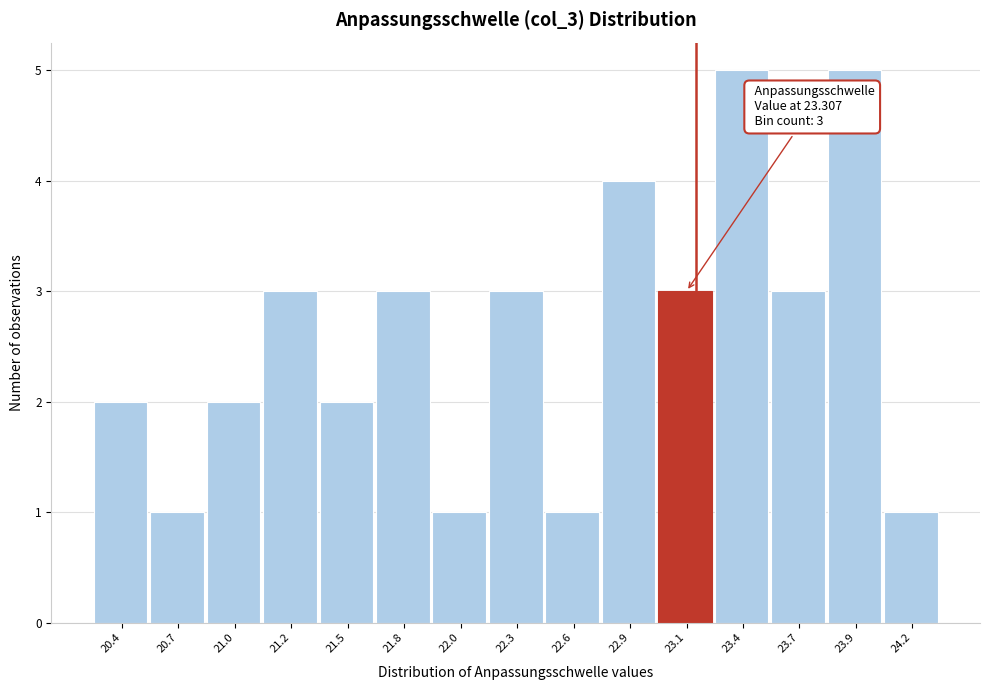

Reading left to right, list all the values displayed in this chart.

20.4=2	20.7=1	21.0=2	21.2=3	21.5=2	21.8=3	22.0=1	22.3=3	22.6=1	22.9=4	23.1=3	23.4=5	23.7=3	23.9=5	24.2=1